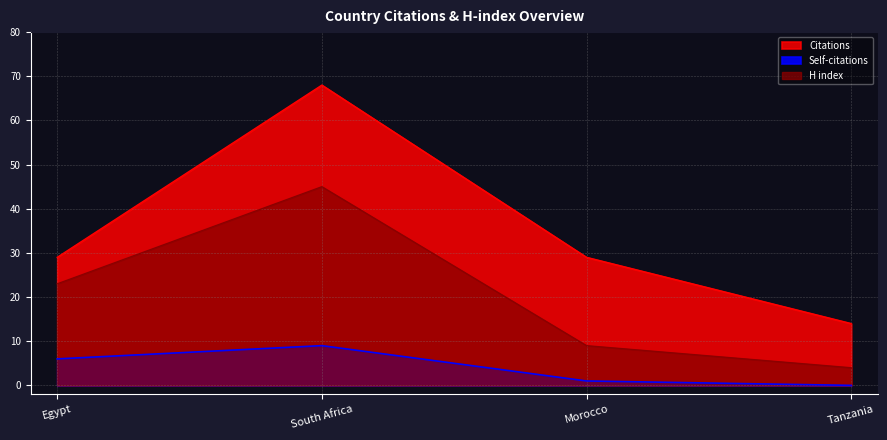

True or false: Self-citations has more than 1 points higher than both neighbors.

False